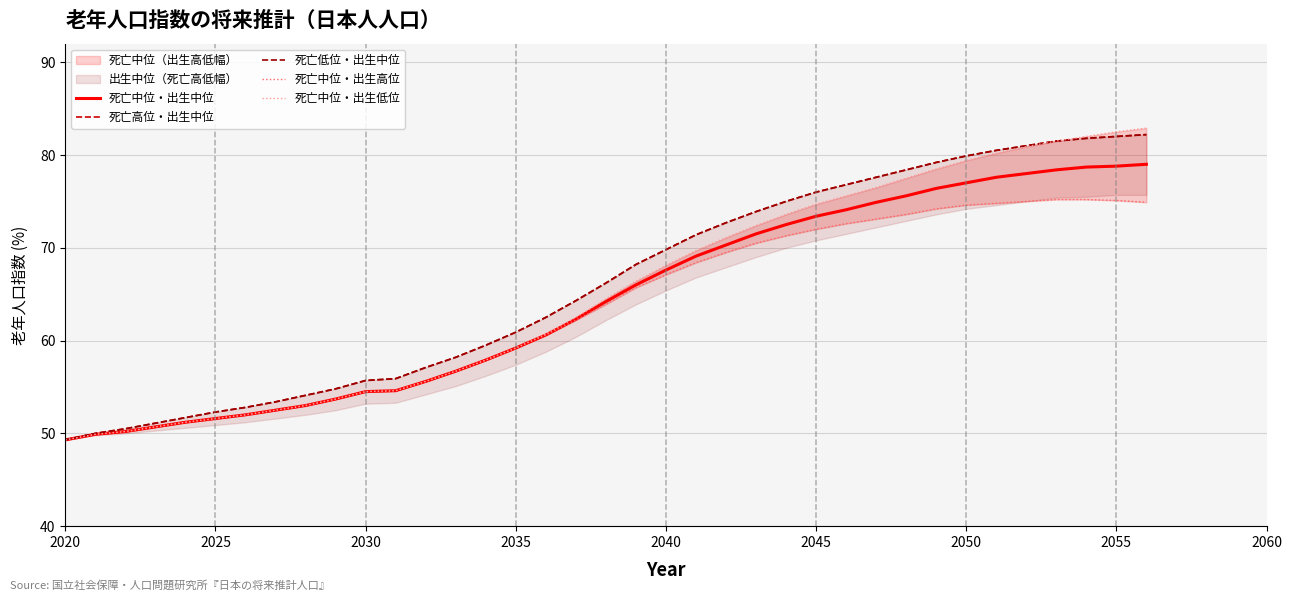

The value of 死亡中位・出生中位 at 21 is 47.5. True or false?

False